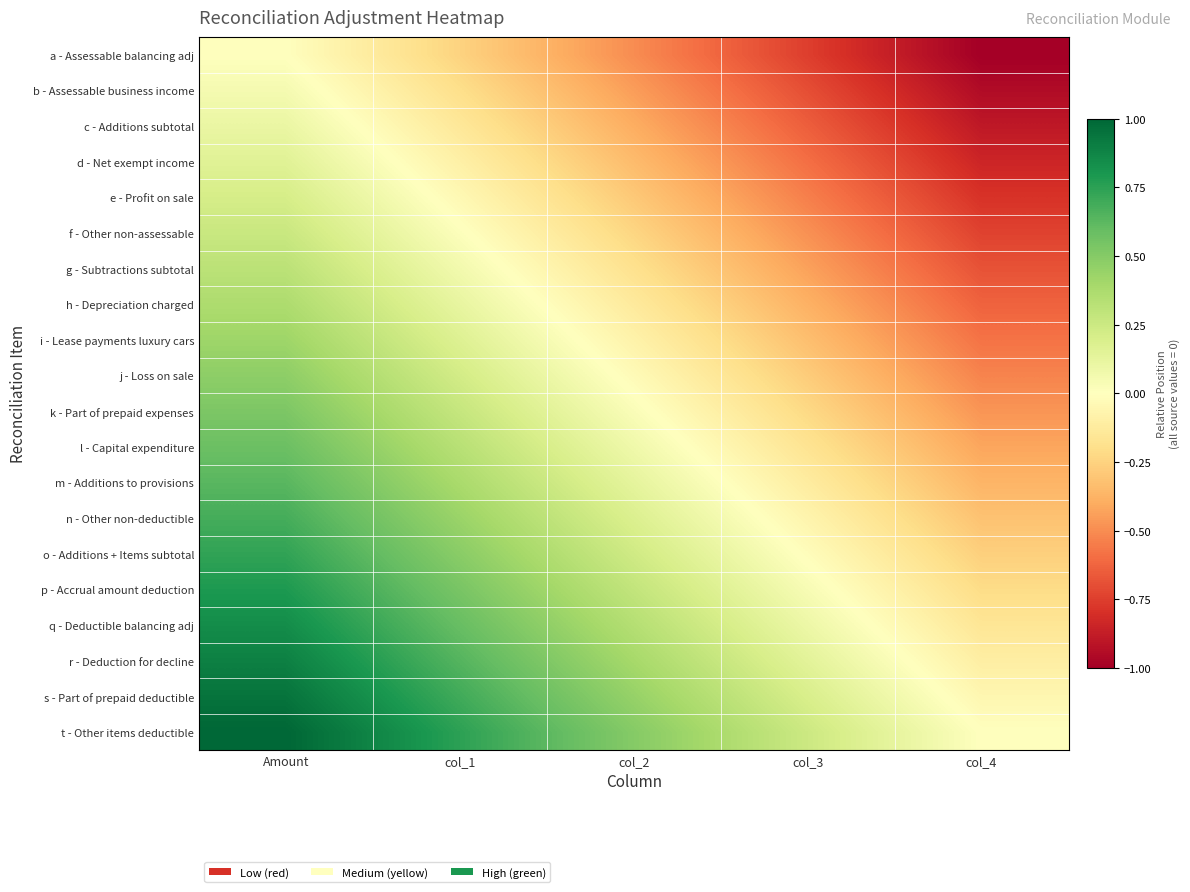

At col_1, list the series in order from largest to smallest.

t - Other items deductible, s - Part of prepaid deductible, r - Deduction for decline, q - Deductible balancing adj, p - Accrual amount deduction, o - Additions + Items subtotal, n - Other non-deductible, m - Additions to provisions, l - Capital expenditure, k - Part of prepaid expenses, j - Loss on sale, i - Lease payments luxury cars, h - Depreciation charged, g - Subtractions subtotal, f - Other non-assessable, e - Profit on sale, d - Net exempt income, c - Additions subtotal, b - Assessable business income, a - Assessable balancing adj